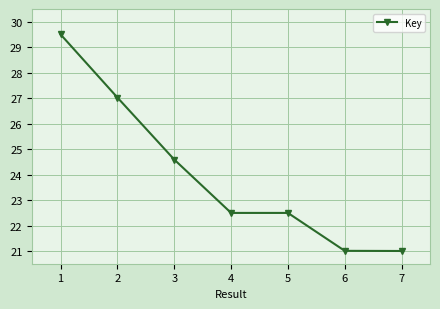

Where is the first local maximum?

5